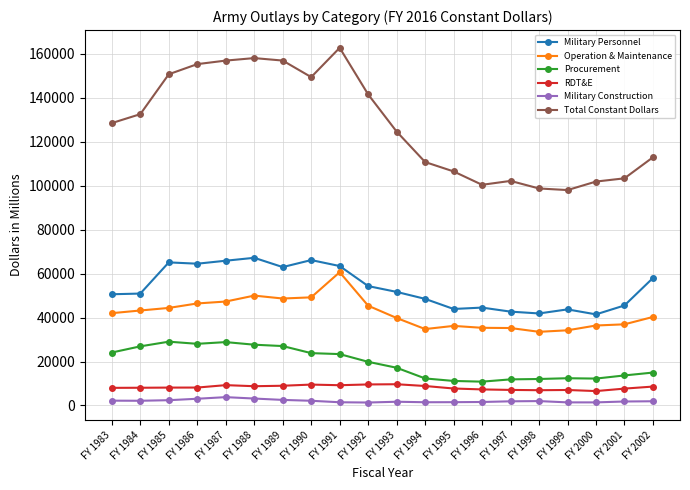

Is the value of Military Personnel at FY 2001 greater than the value of Total Constant Dollars at FY 1999?

No